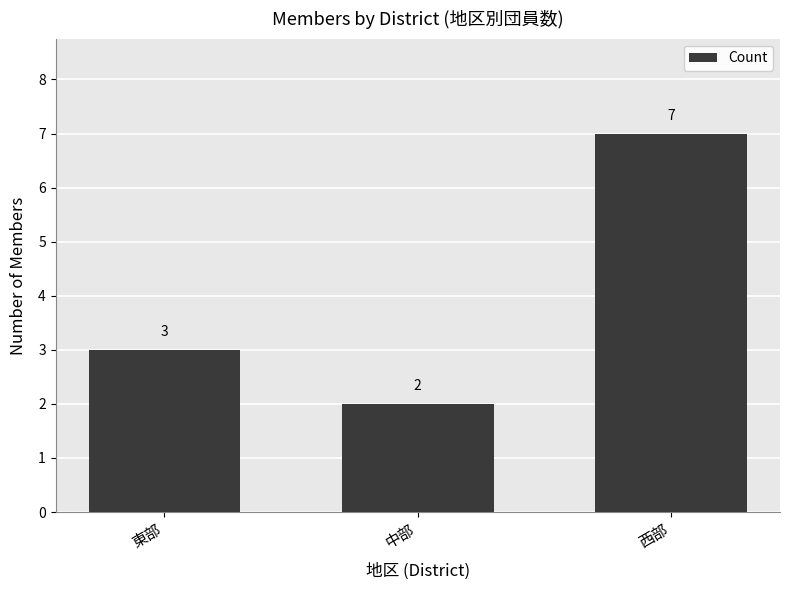

What value does the data have at 東部?

3